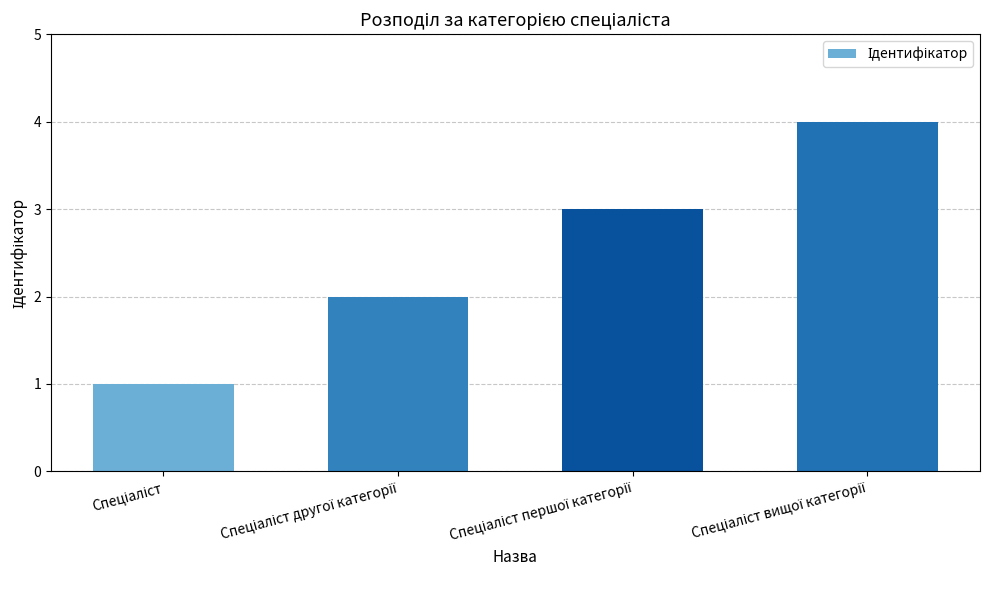

What is the greatest value displayed?

4